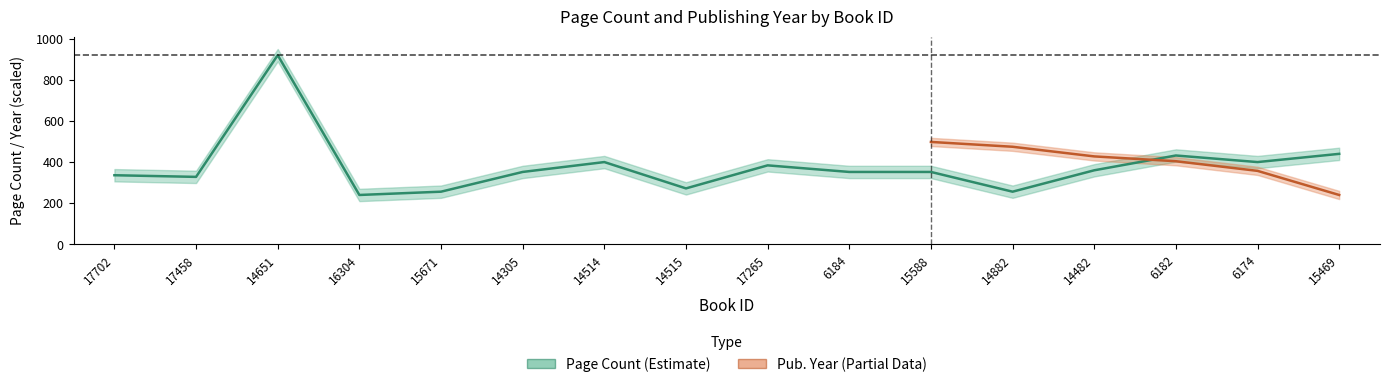

The chart shows a value of 920 at 14651. True or false?

True